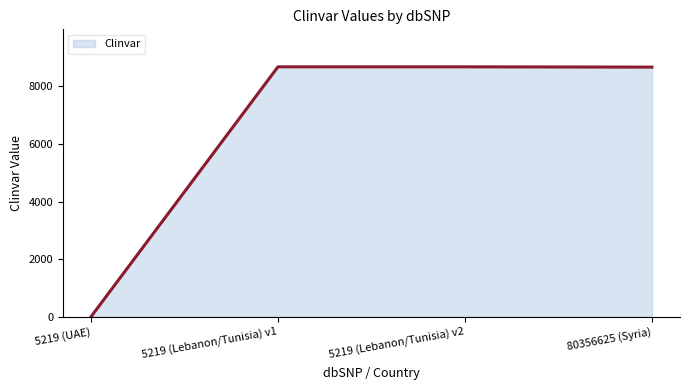

What is the sum of all values?

26024